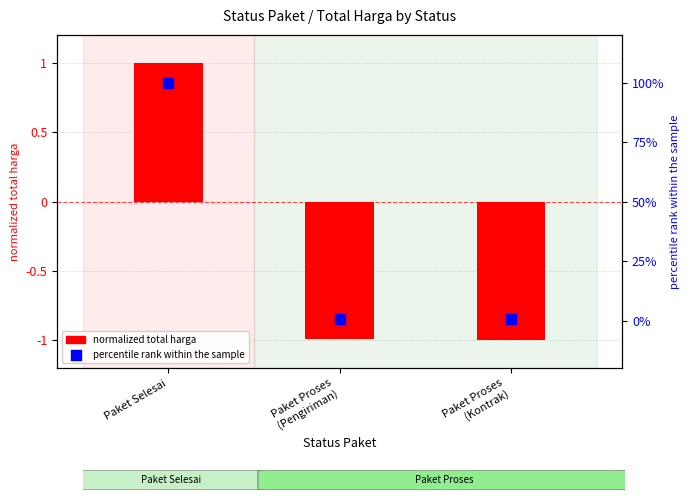

Which series contains the lowest Y value?

normalized total harga